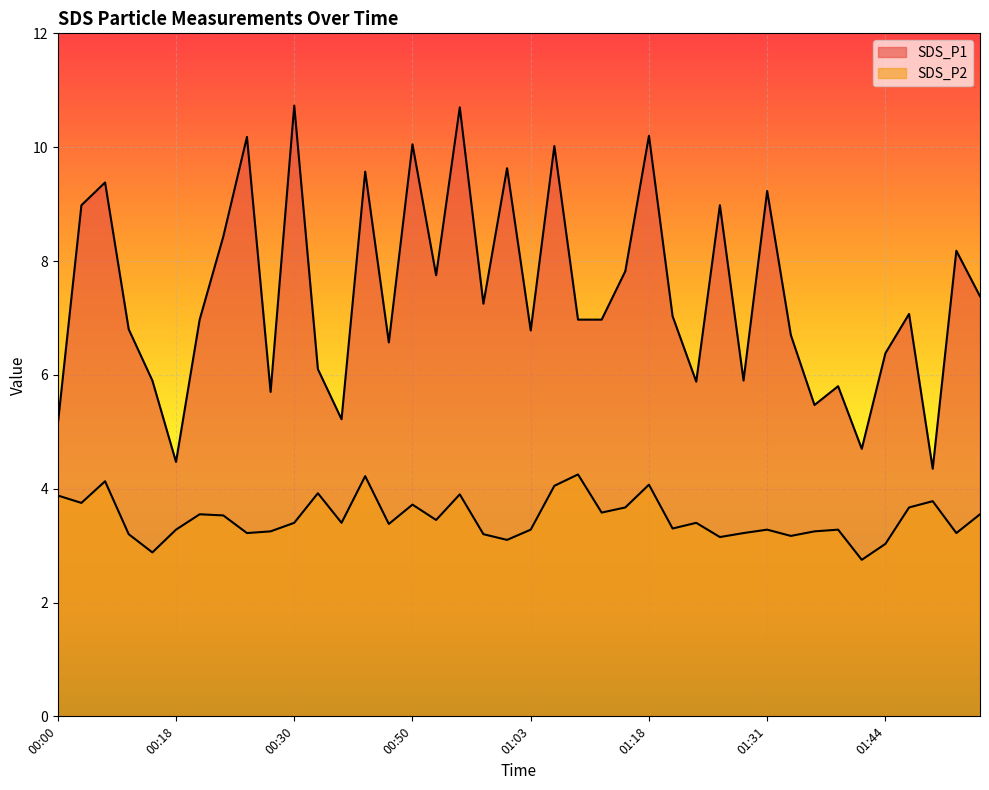

True or false: SDS_P1 and SDS_P2 cross at least once.

False